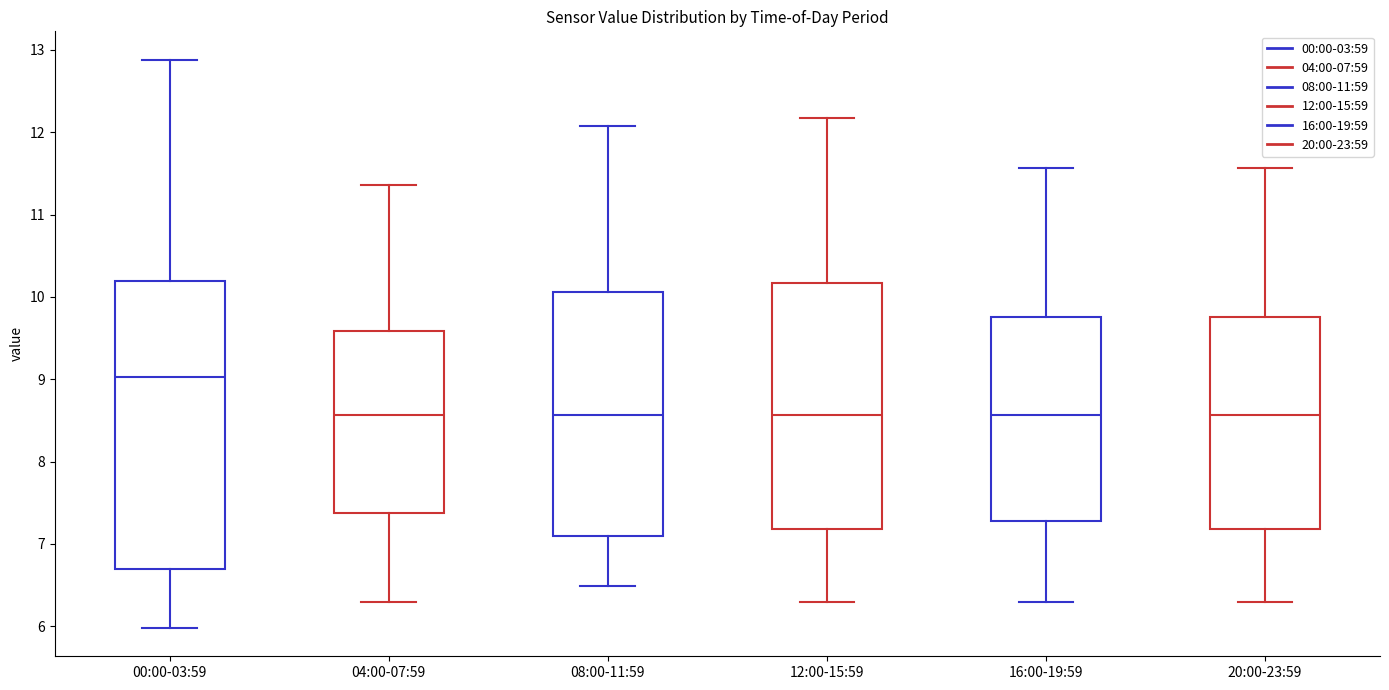

Which box is the tallest, from its lower edge to its upper edge?

00:00-03:59